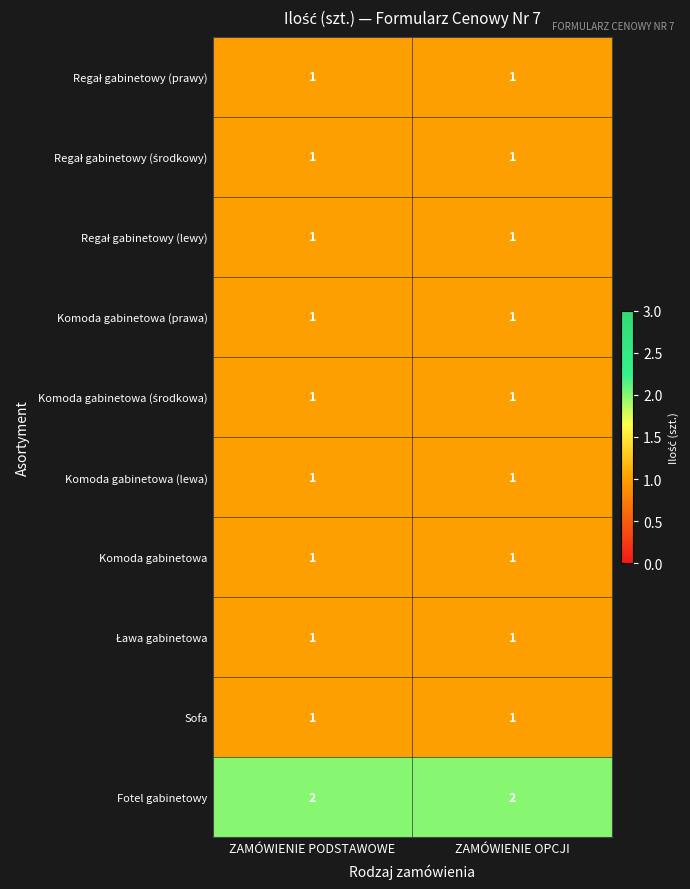

At how many categories does at least one series exceed 1?

2